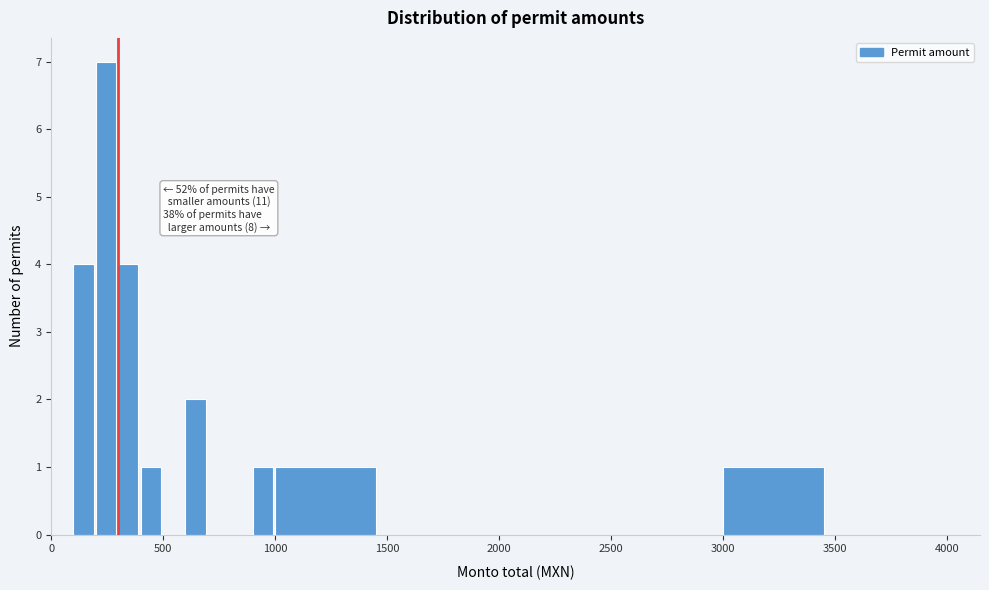

Read against the x-axis, roughly where is the centre of the tallest bar?

250